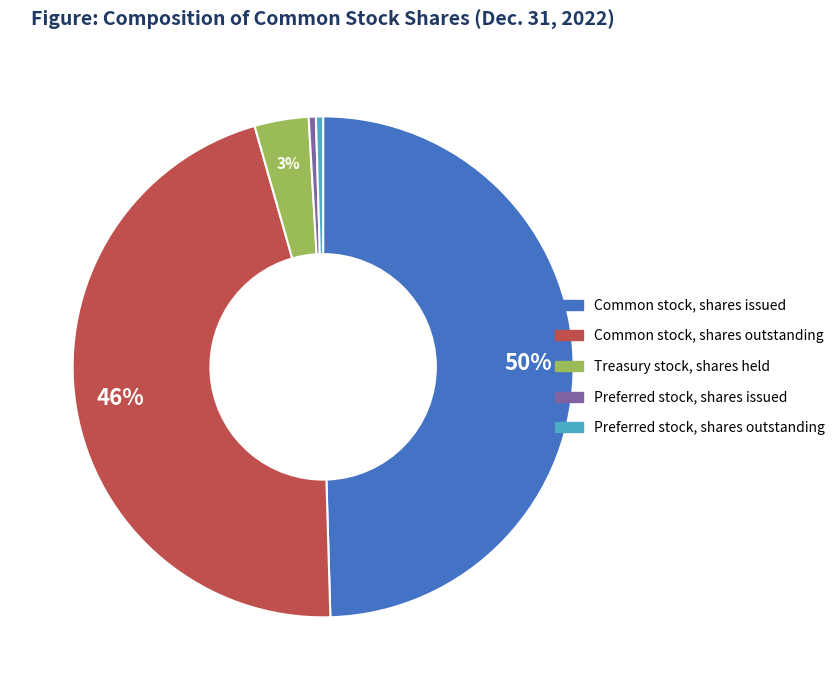

Between Common stock, shares issued and Preferred stock, shares outstanding, which is larger?

Common stock, shares issued